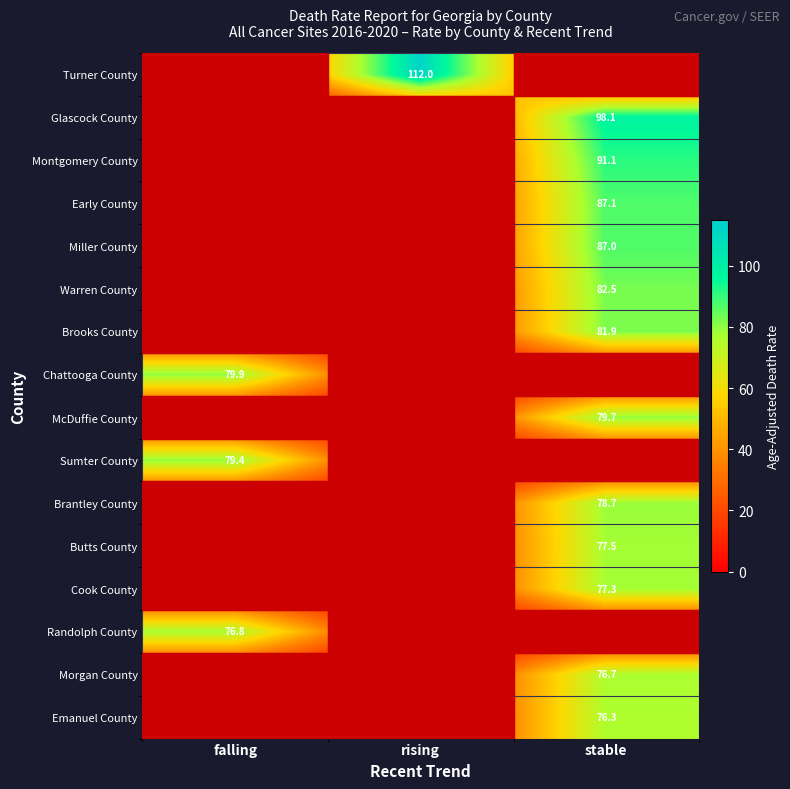

At how many categories does at least one series exceed 12?

3